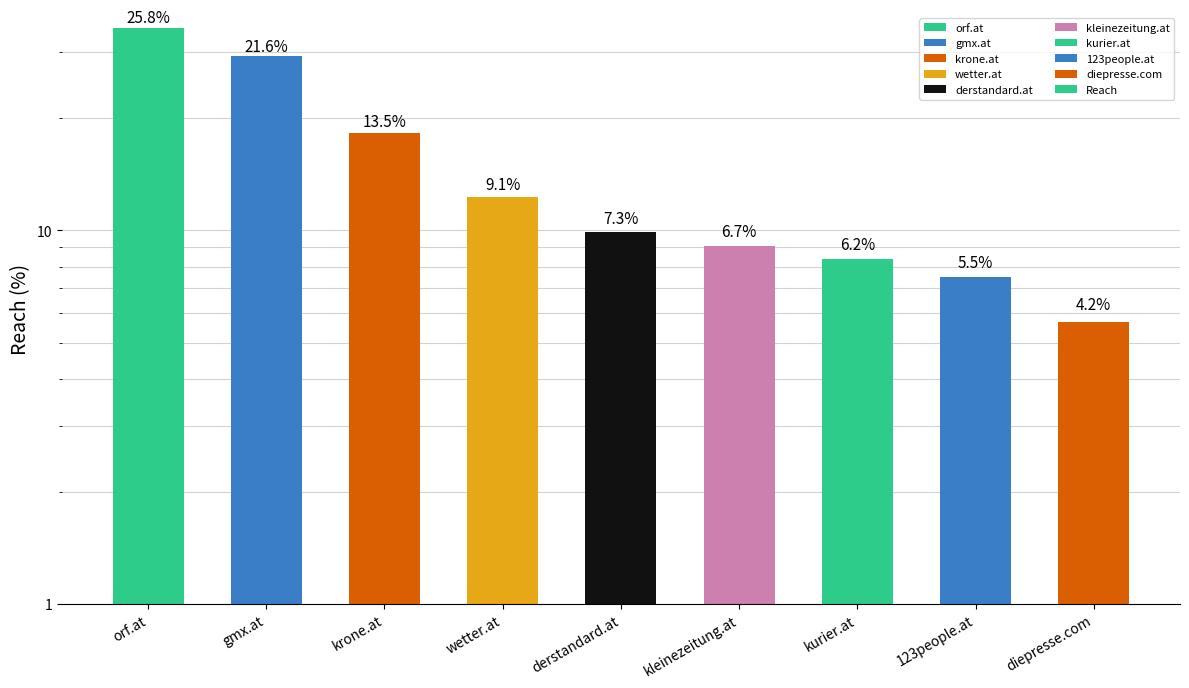

Where does the data first go above 9?

orf.at